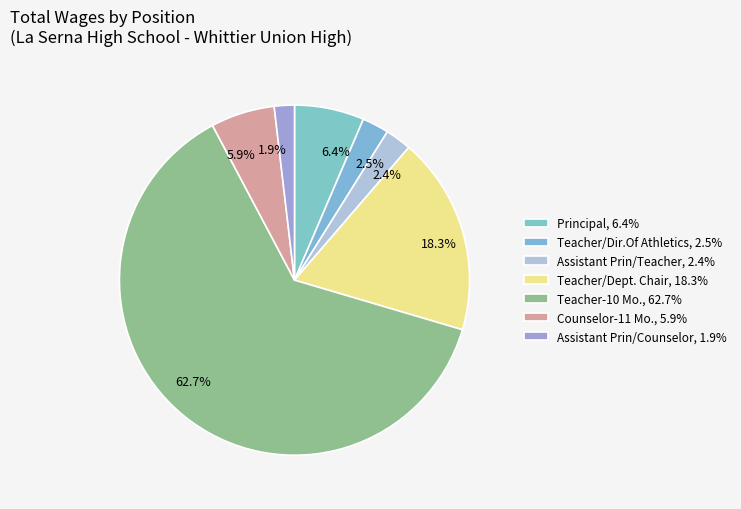

What percentage is NOT represented by Teacher/Dept. Chair?

81.7%